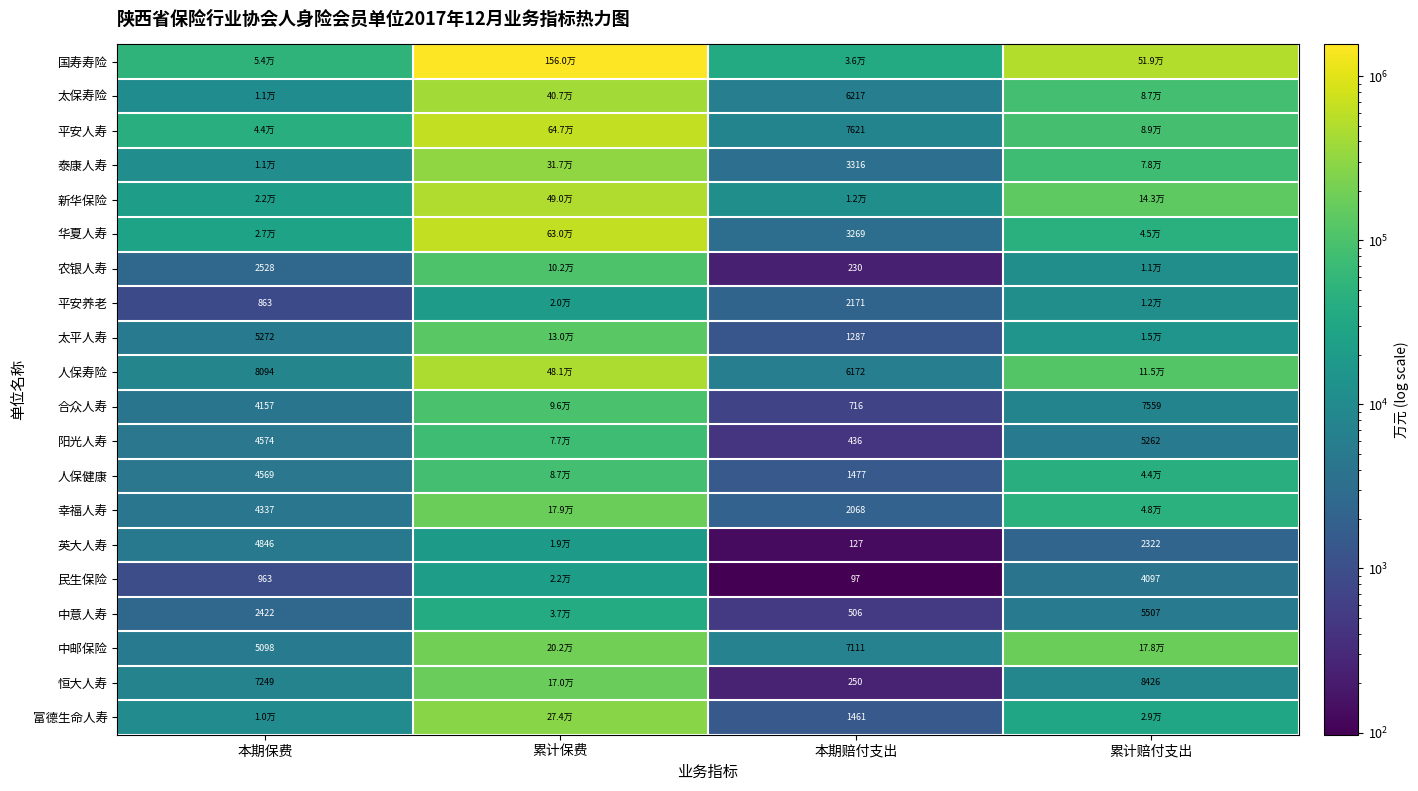

Is the value of 平安养老 at 本期赔付支出 greater than the value of 民生保险 at 累计赔付支出?

No